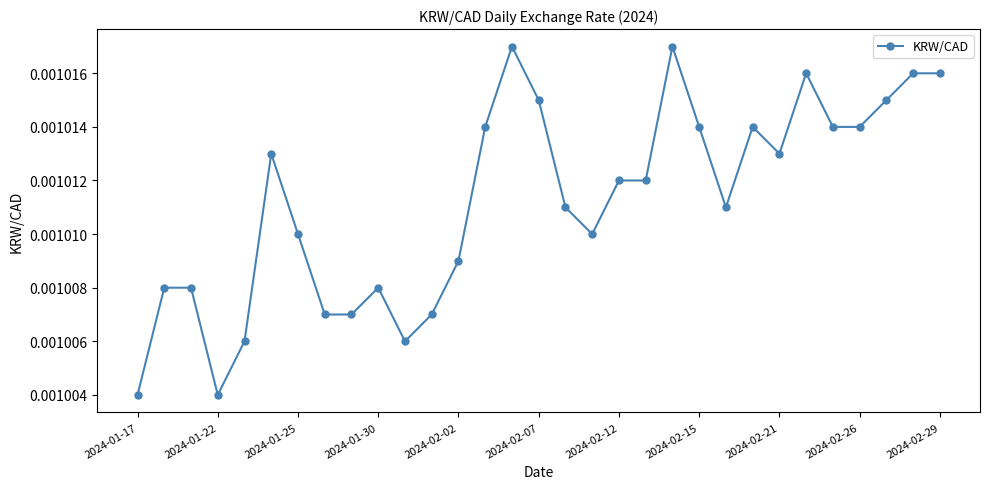

Count the values in the range 0 to 1.

31